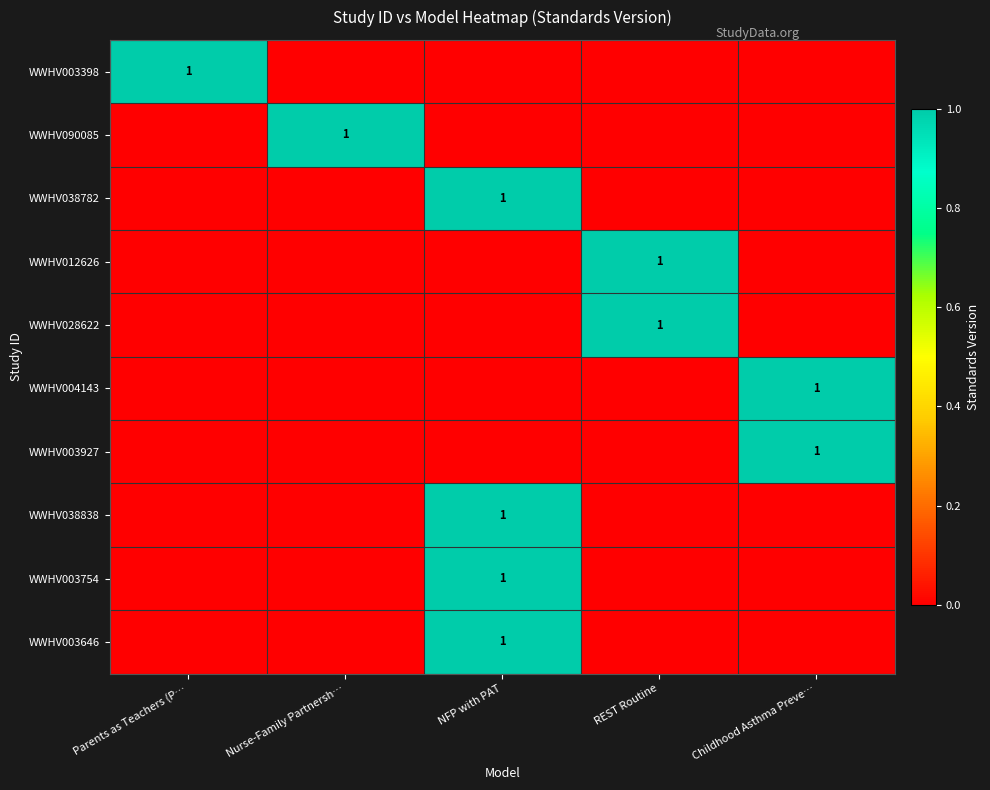

Between Parents as Teachers (P… and Nurse-Family Partnersh…, which is larger?

Parents as Teachers (P…